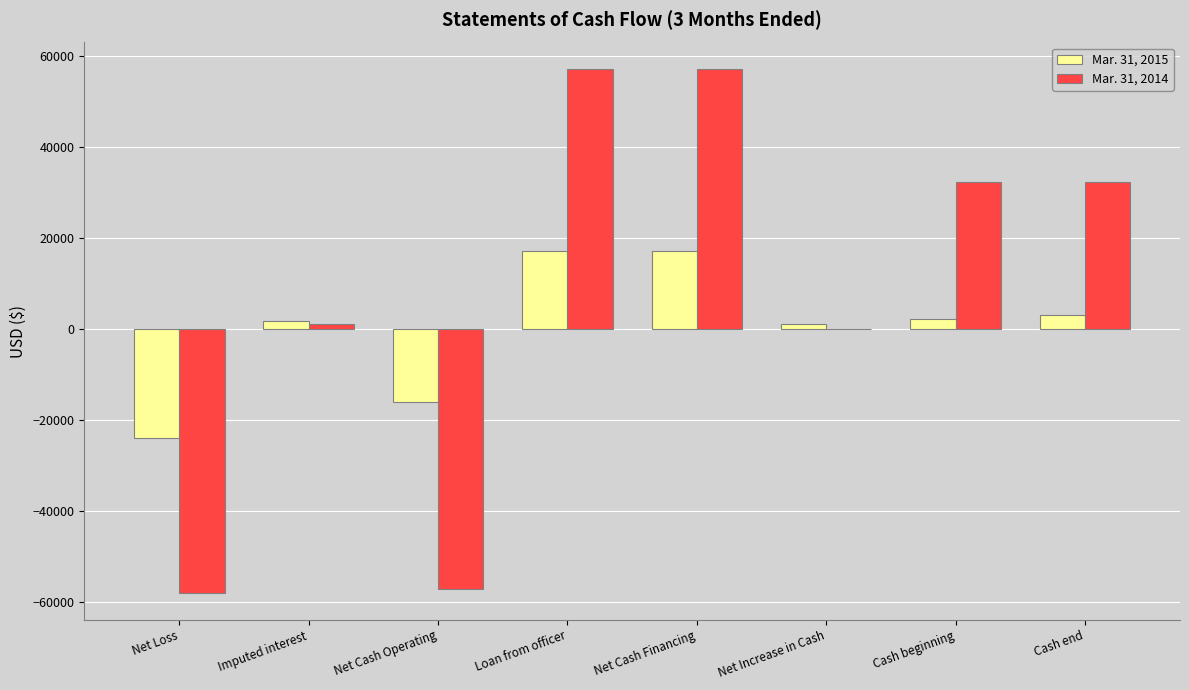

What is the total value across all series at Net Increase in Cash?

968